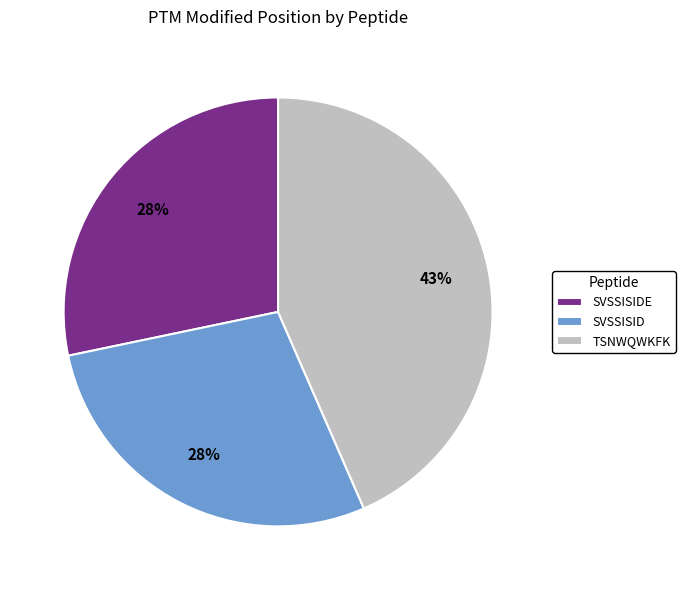

Which has a higher value, SVSSISID or TSNWQWKFK?

TSNWQWKFK